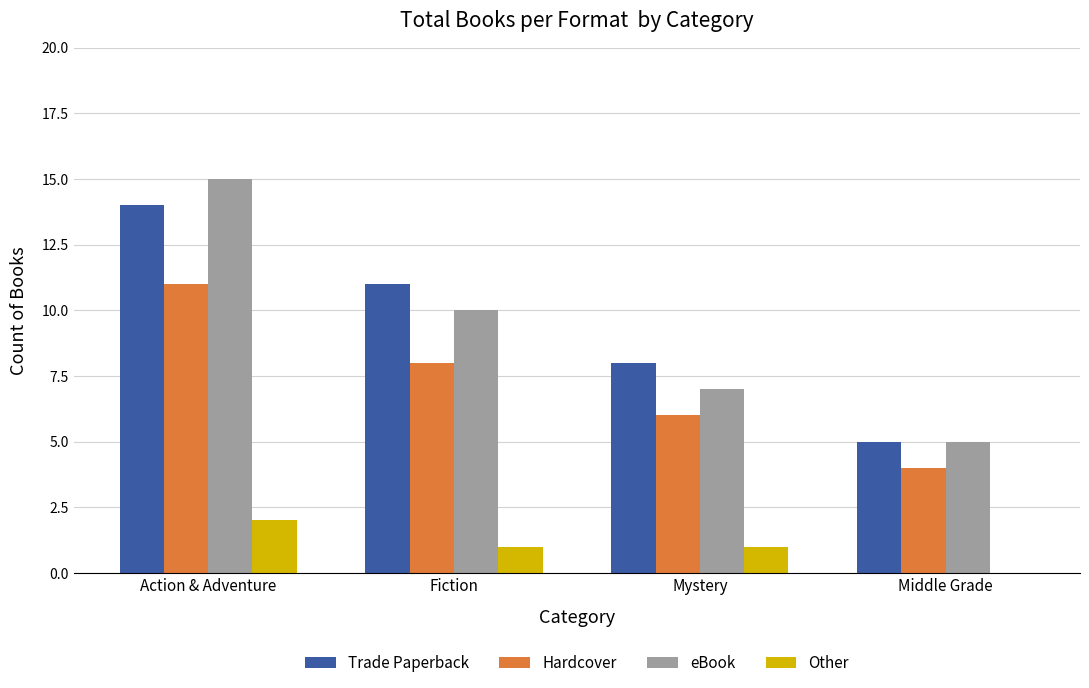

Is it true that Trade Paperback equals 14 at Action & Adventure?

True